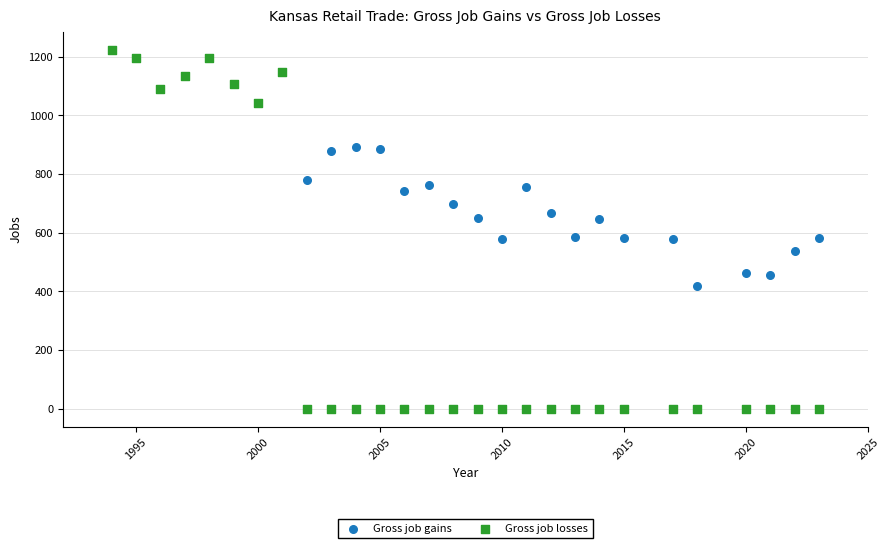

In the Gross job gains series, what Y value is closest to 820?

781